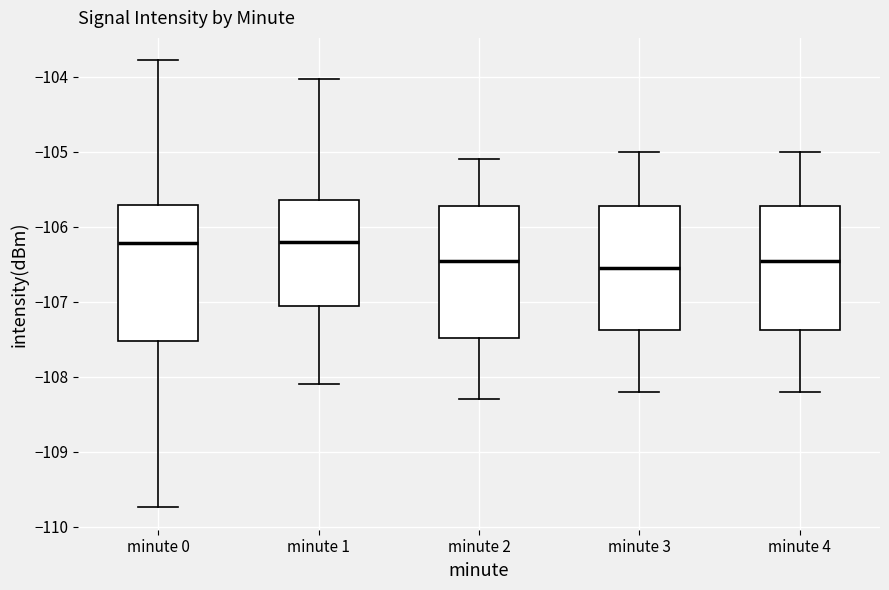

Where does the upper whisker of the box for minute 3 end on the y-axis? The values are not printed on the chart, so give them approximately, as read against the axis.

-105.0